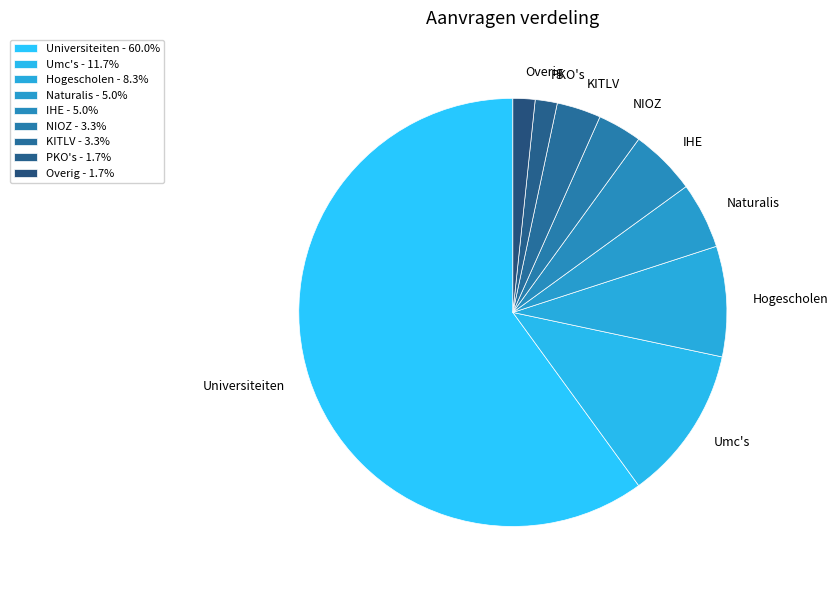

Does Overig account for over 50% of the chart?

No